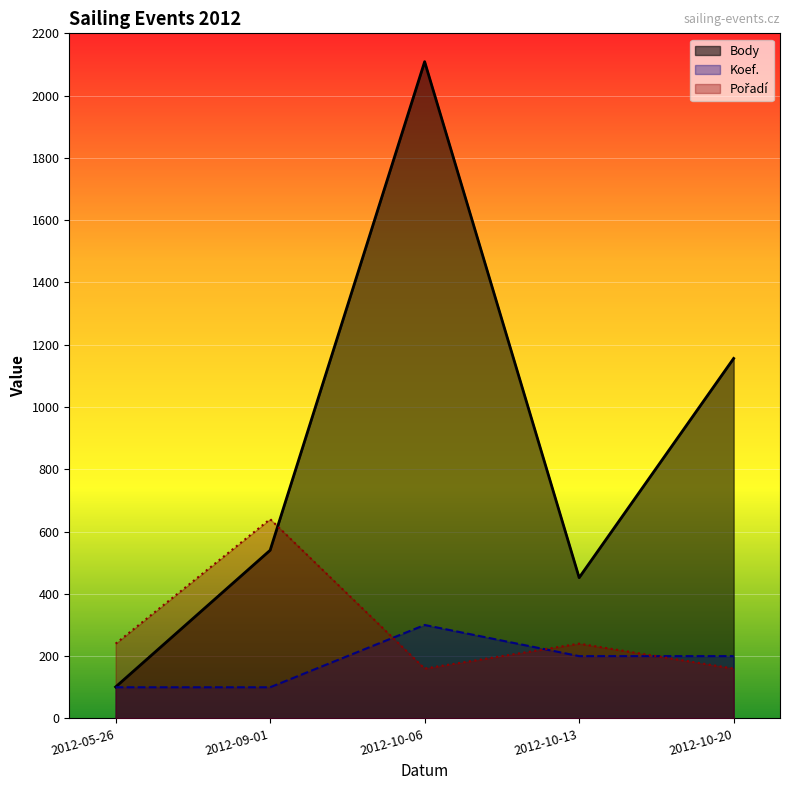

What is the average value of the Pořadí series?

288